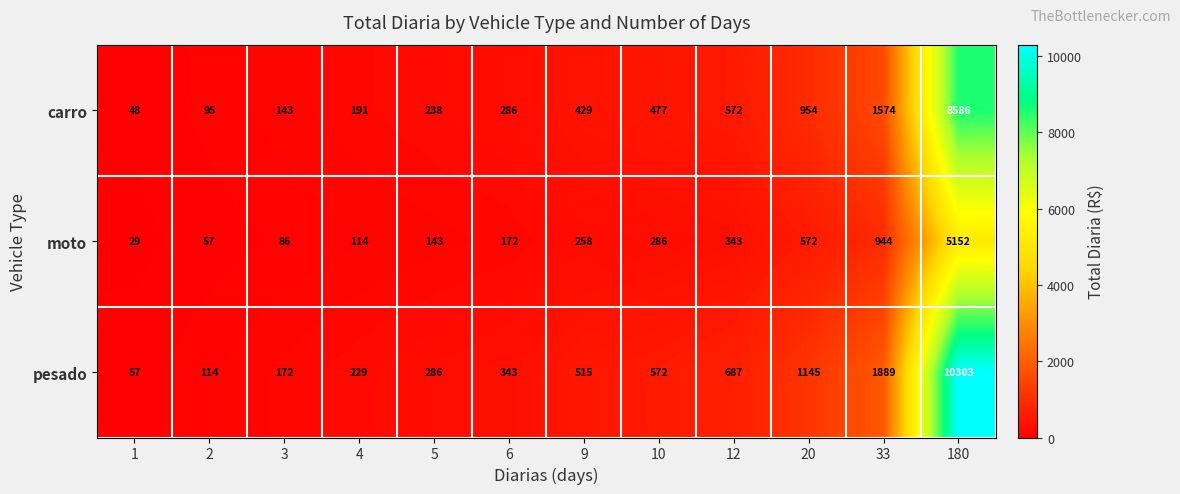

The carro series shows 777 at 12. True or false?

False